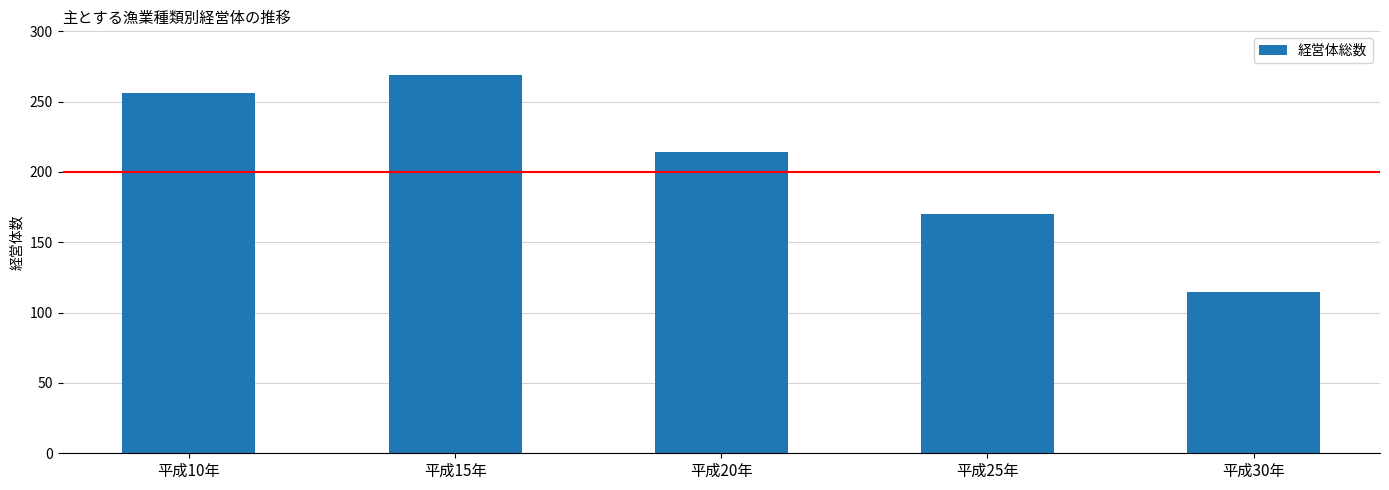

Which label corresponds to the largest value in the chart?

平成15年